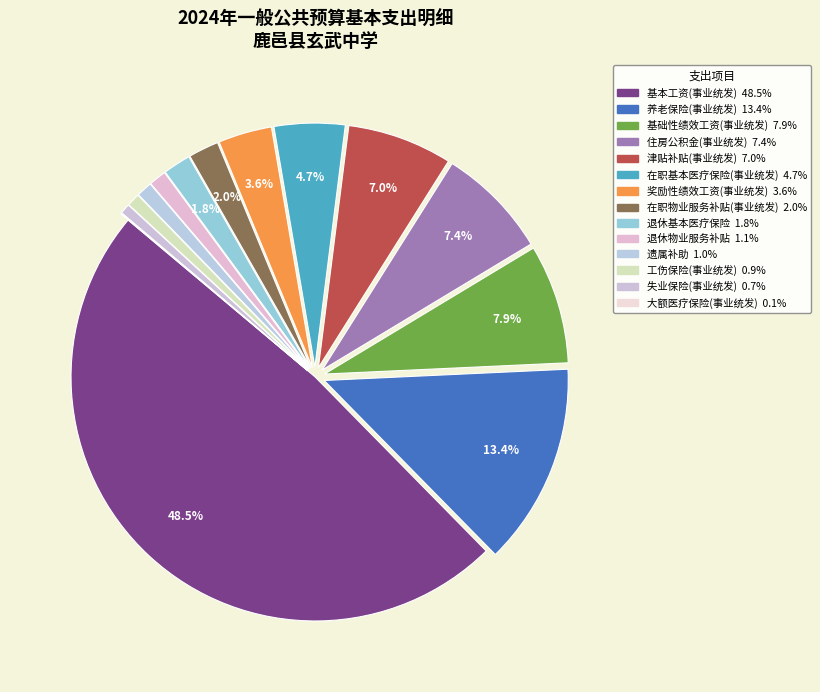

To the nearest percent, what is the difference between the largest and smallest slice percentages?

48%